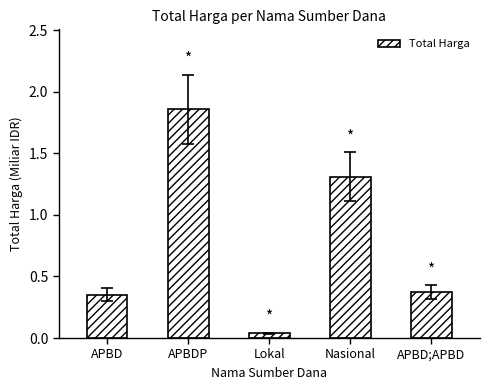

Read the value at Nasional.

1.3